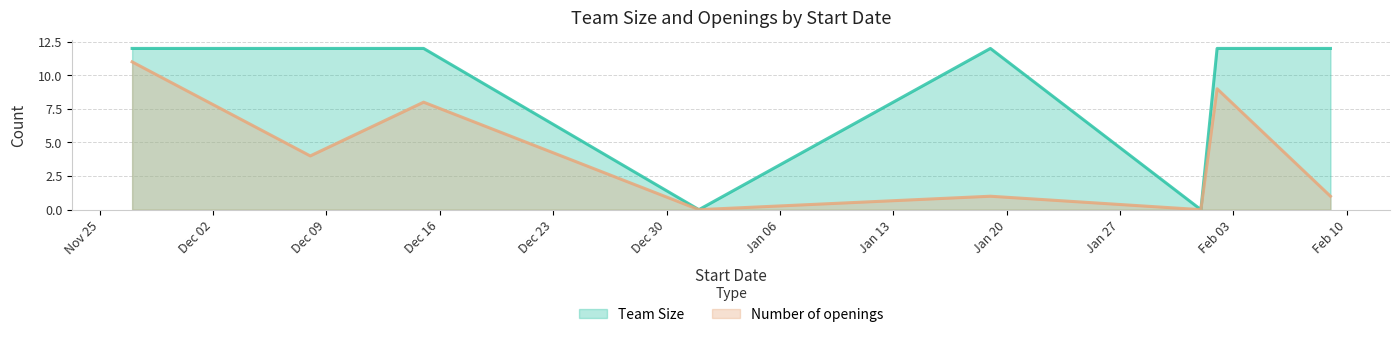

What is the sum of all Number of openings values?

34